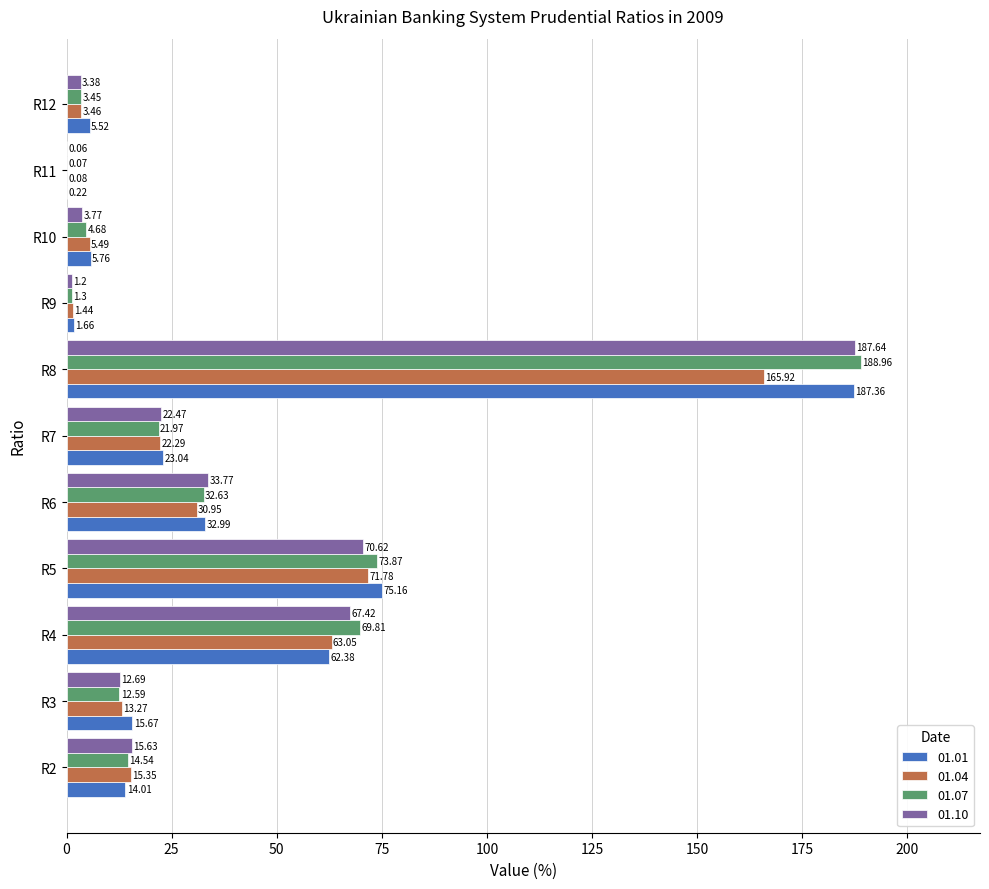

Which series has the largest total across all categories?

01.07